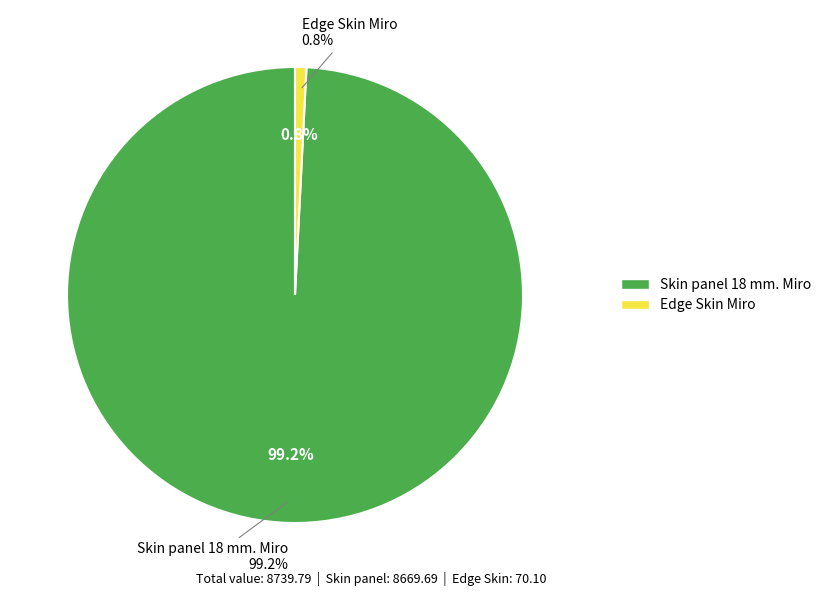

Which category accounts for the majority?

Skin panel 18 mm. Miro